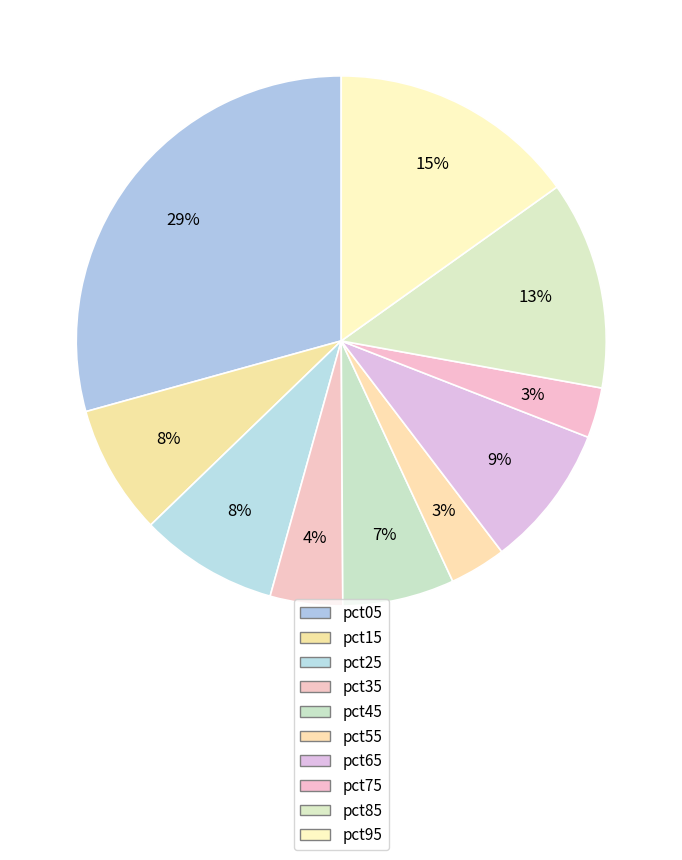

Count the number of slices in the pie.

10